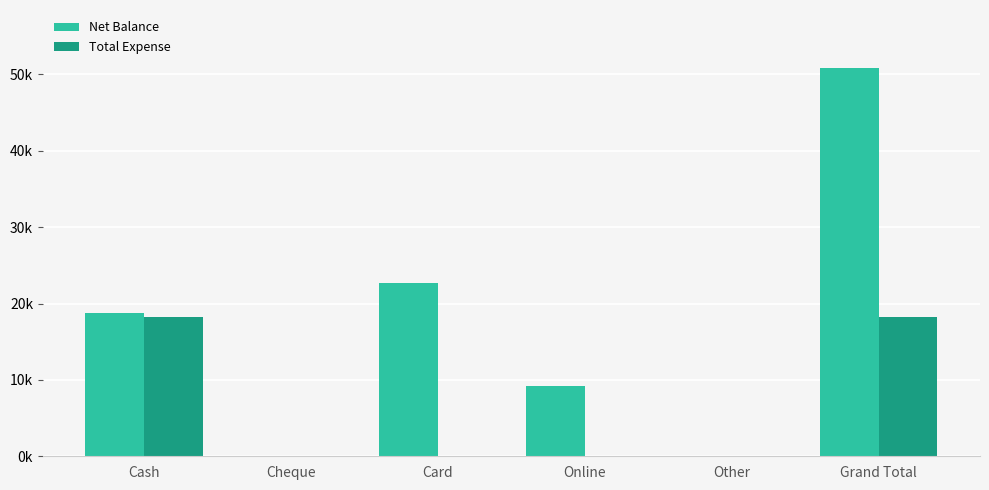

What is the sum of all Net Balance values?

101630